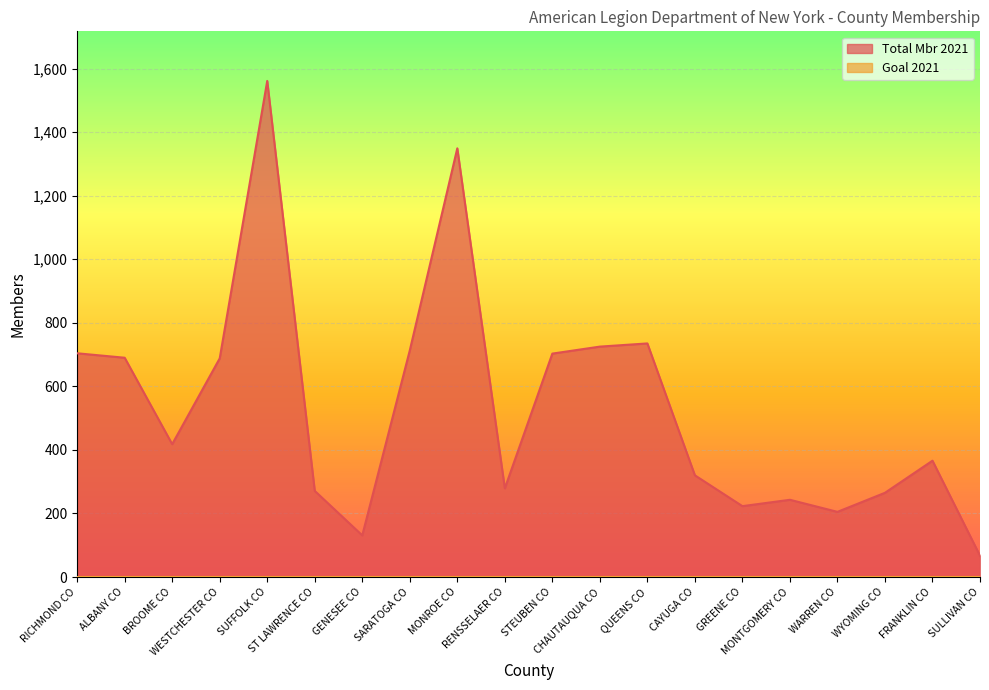

Count the number of categories in the chart.

20